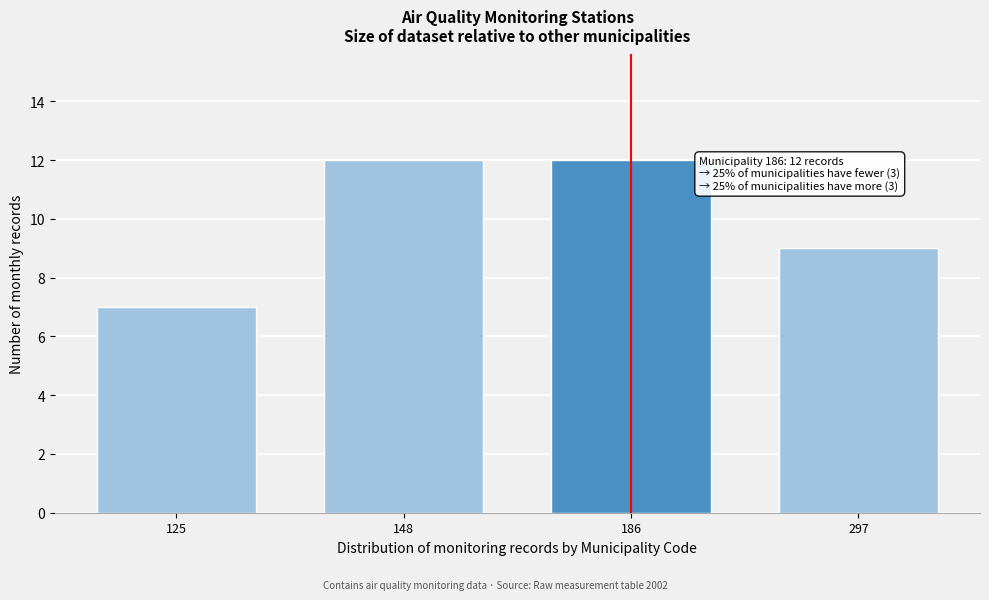

Reading left to right, transcribe all the data shown in this chart.

125=7	148=12	186=12	297=9